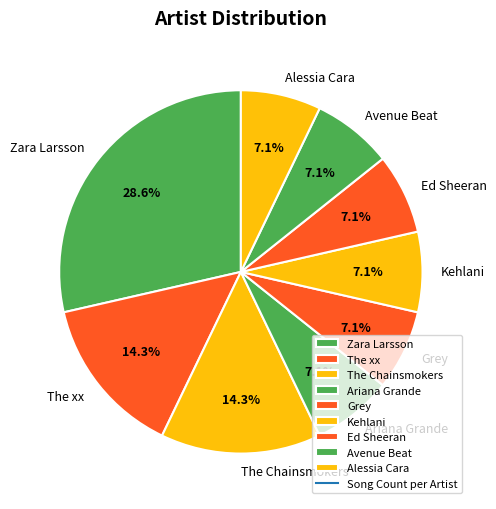

What is the ratio of the value at Kehlani to the value at Alessia Cara?

1.0